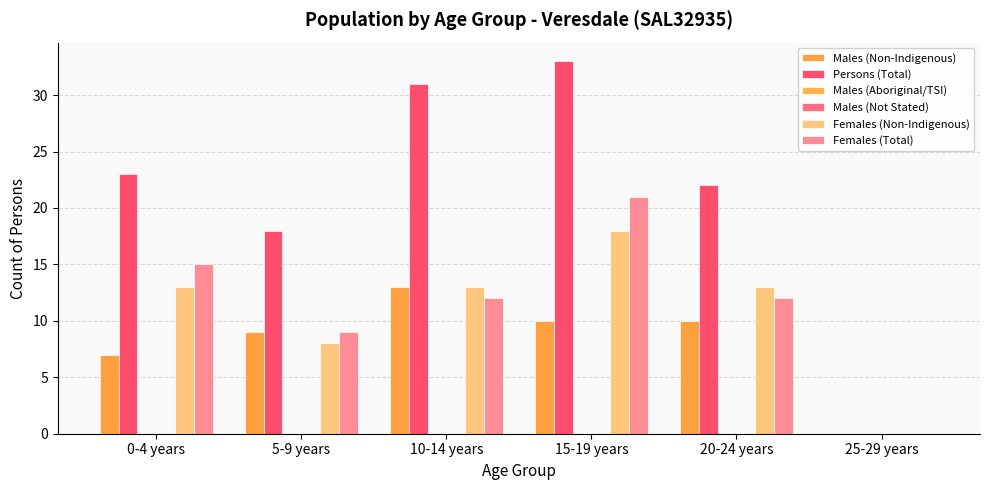

Reading left to right, list all the values displayed in this chart.

Males (Non-Indigenous): 0-4 years=7	5-9 years=9	10-14 years=13	15-19 years=10	20-24 years=10	25-29 years=0
Persons (Total): 0-4 years=23	5-9 years=18	10-14 years=31	15-19 years=33	20-24 years=22	25-29 years=0
Males (Aboriginal/TSI): 0-4 years=0	5-9 years=0	10-14 years=0	15-19 years=0	20-24 years=0	25-29 years=0
Males (Not Stated): 0-4 years=0	5-9 years=0	10-14 years=0	15-19 years=0	20-24 years=0	25-29 years=0
Females (Non-Indigenous): 0-4 years=13	5-9 years=8	10-14 years=13	15-19 years=18	20-24 years=13	25-29 years=0
Females (Total): 0-4 years=15	5-9 years=9	10-14 years=12	15-19 years=21	20-24 years=12	25-29 years=0